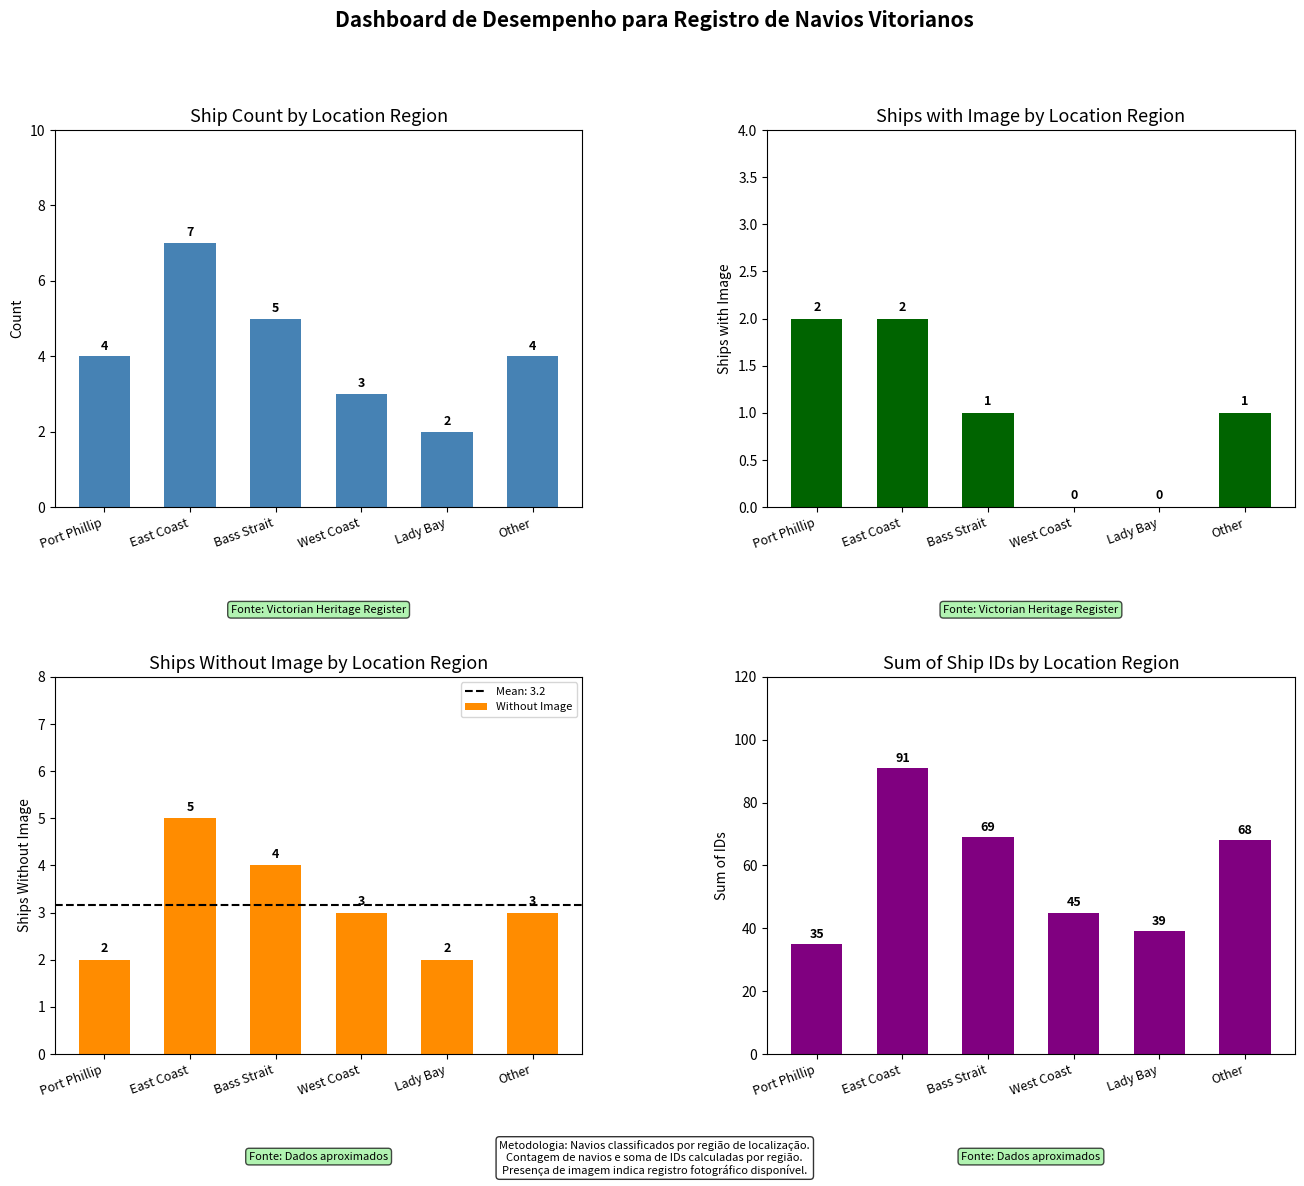

Which series changed the most between West Coast and Other?

Sum of IDs